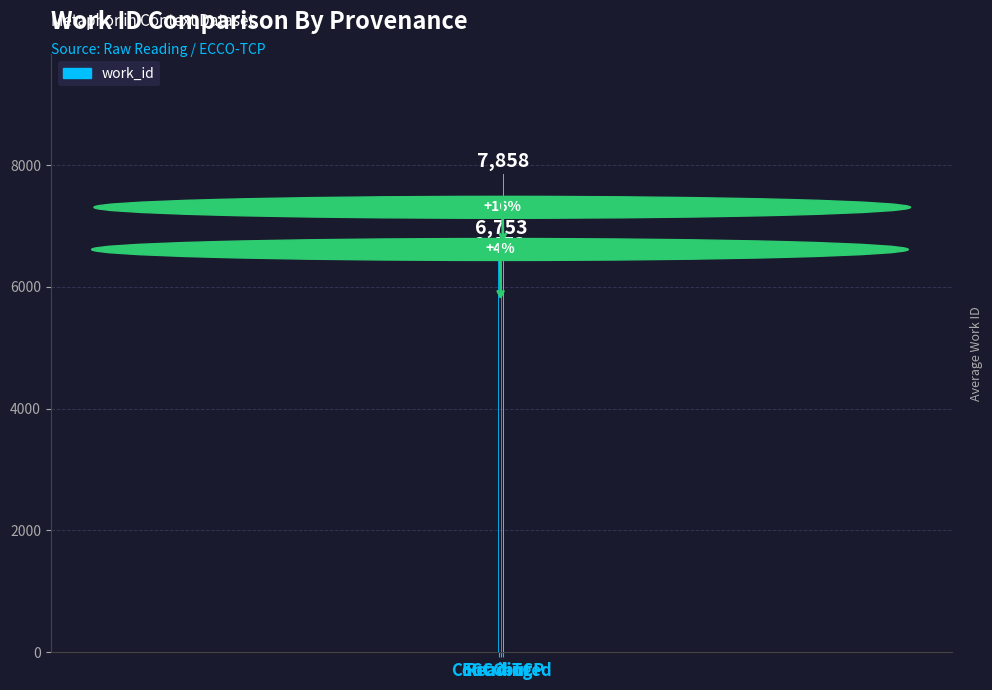

Which category has the highest value across all series?

ECCO-TCP